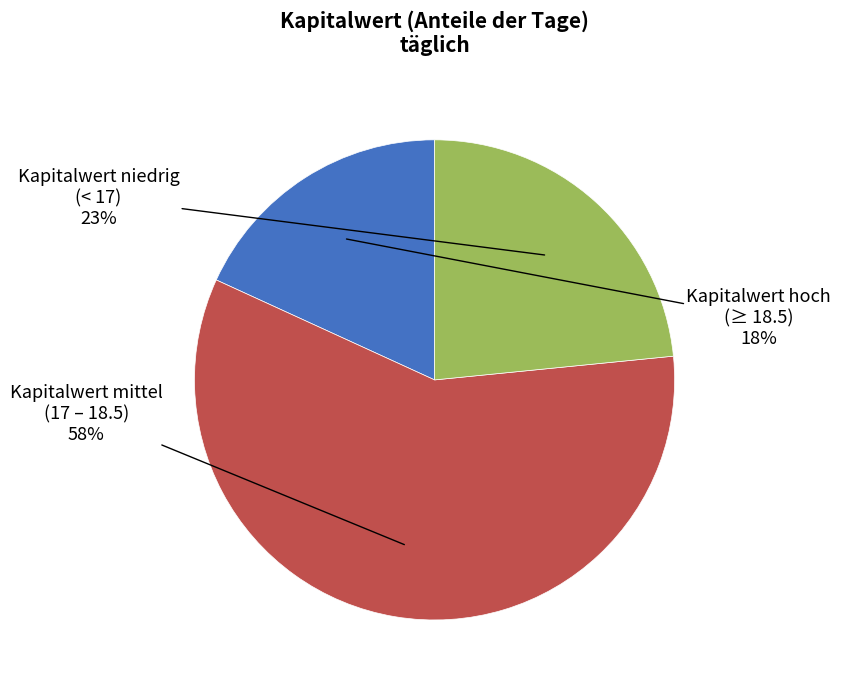

Is the sum of Kapitalwert niedrig (< 17) and Kapitalwert hoch (≥ 18.5) greater than half?

No